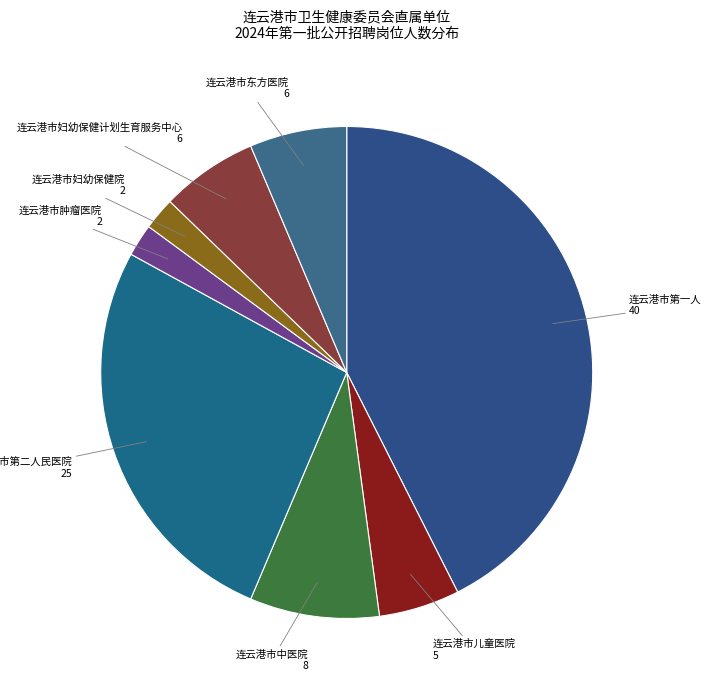

What is the ratio of the value at 连云港市第二人民医院 to the value at 连云港市第一人民医院?

0.6